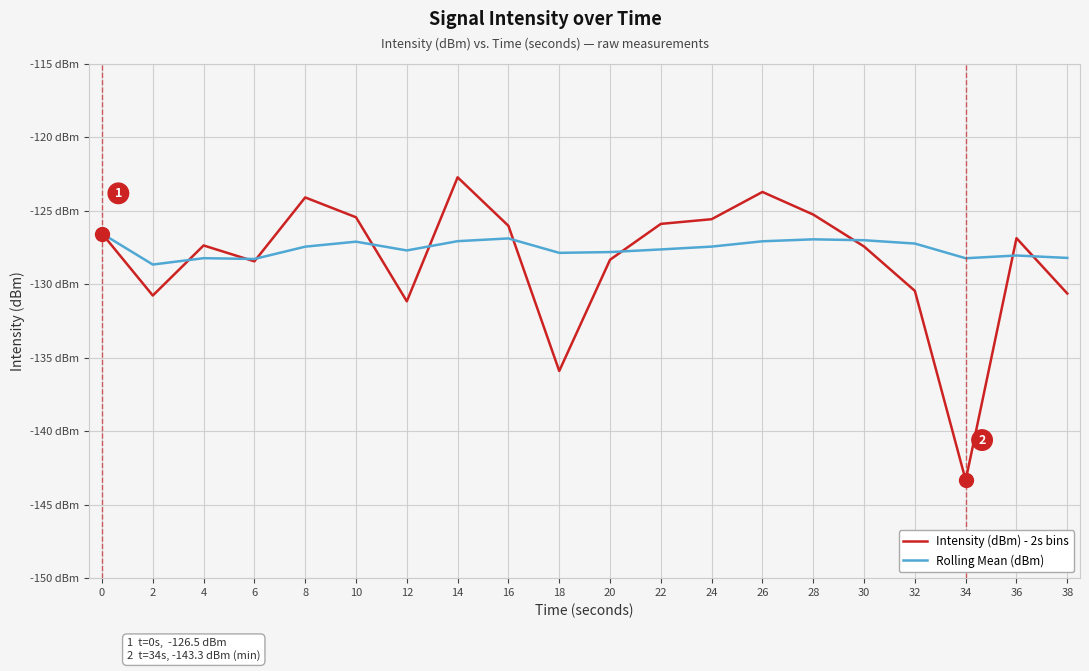

What are all the series names shown in the legend?

Intensity (dBm) - 2s bins, Rolling Mean (dBm)